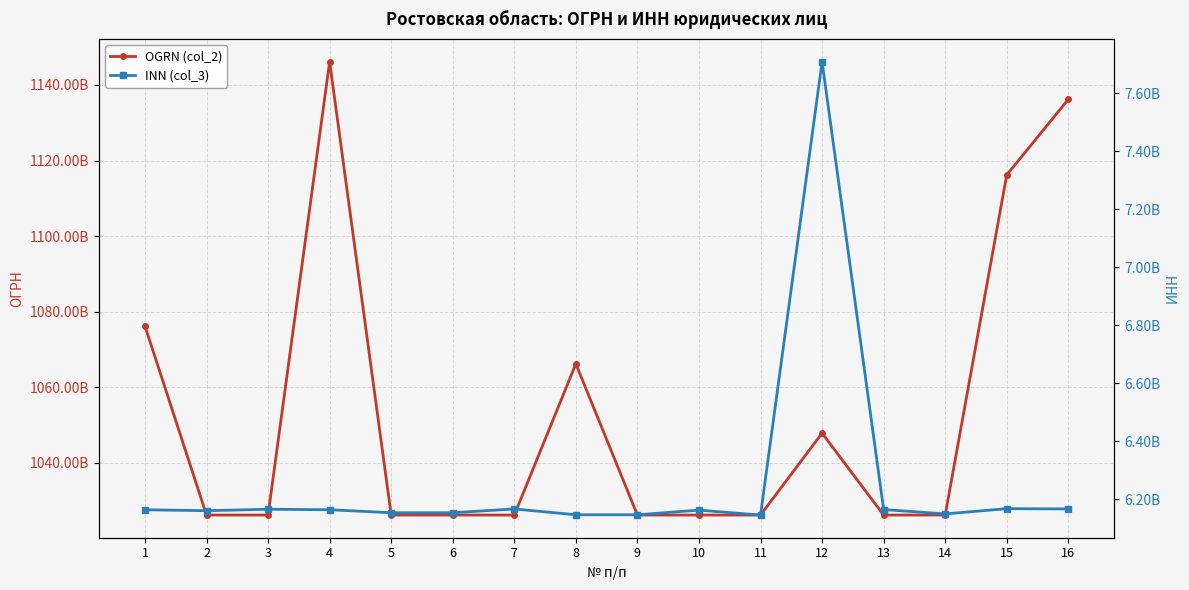

At which category is the sum across all series the highest?

4